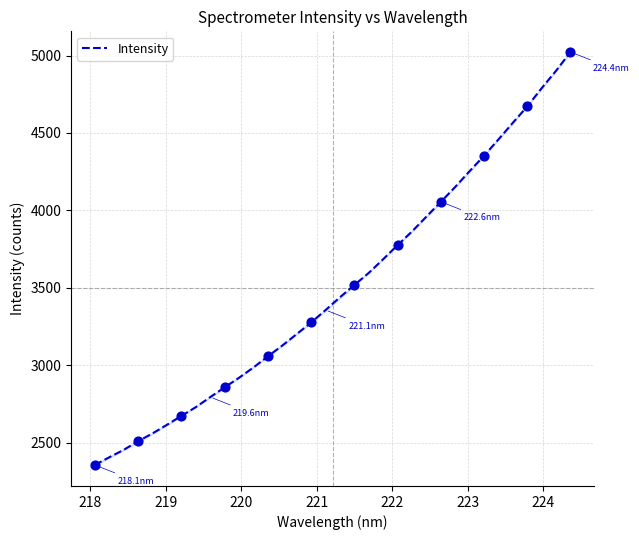

What is the minimum value shown in the chart?

2355.3